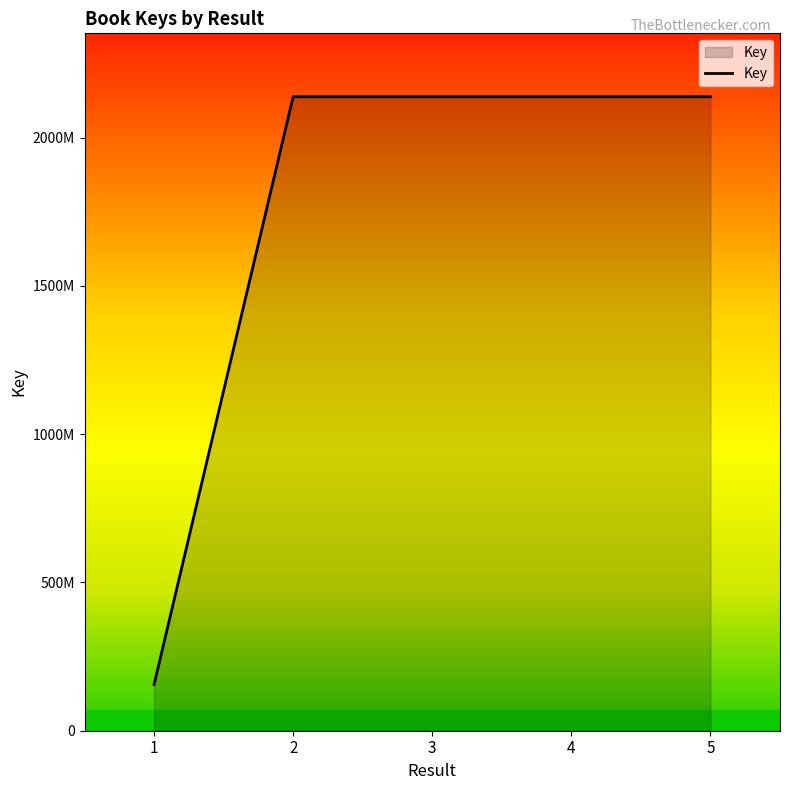

Does the chart display data point markers on the line(s)?

No